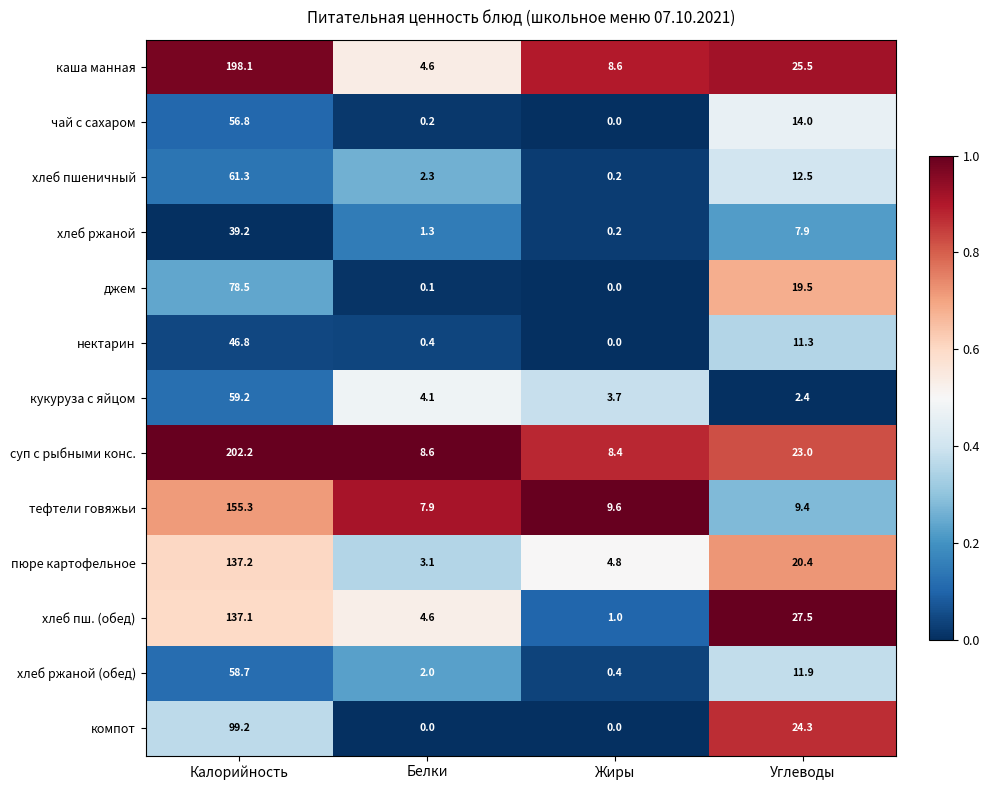

Which series has the largest total across all categories?

суп с рыбными конс.